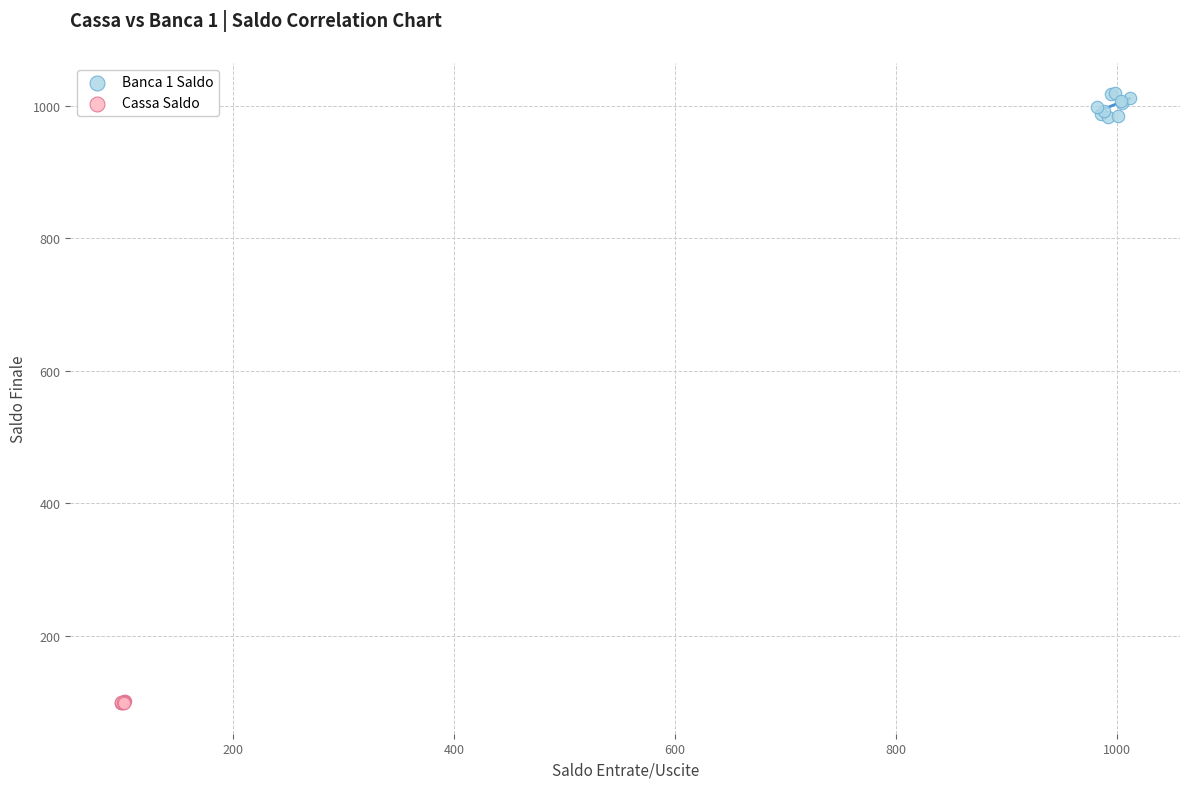

Which series has the widest spread of Y values?

Banca 1 Saldo